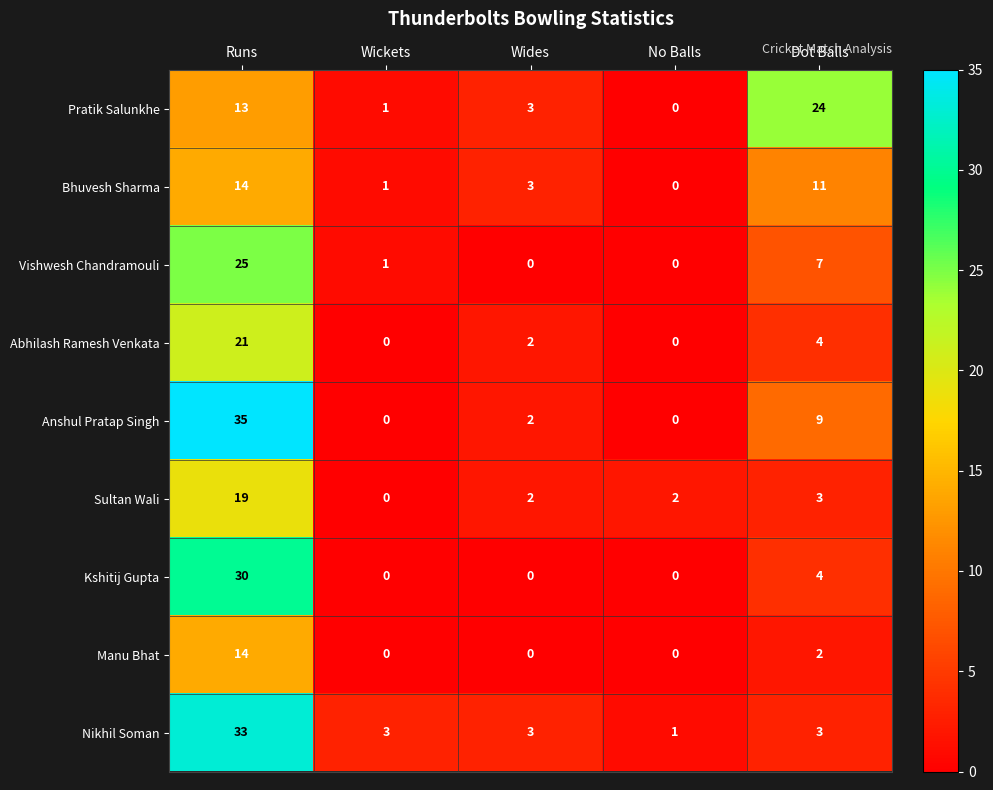

Rank the categories by Pratik Salunkhe value from highest to lowest.

Dot Balls, Runs, Wides, Wickets, No Balls